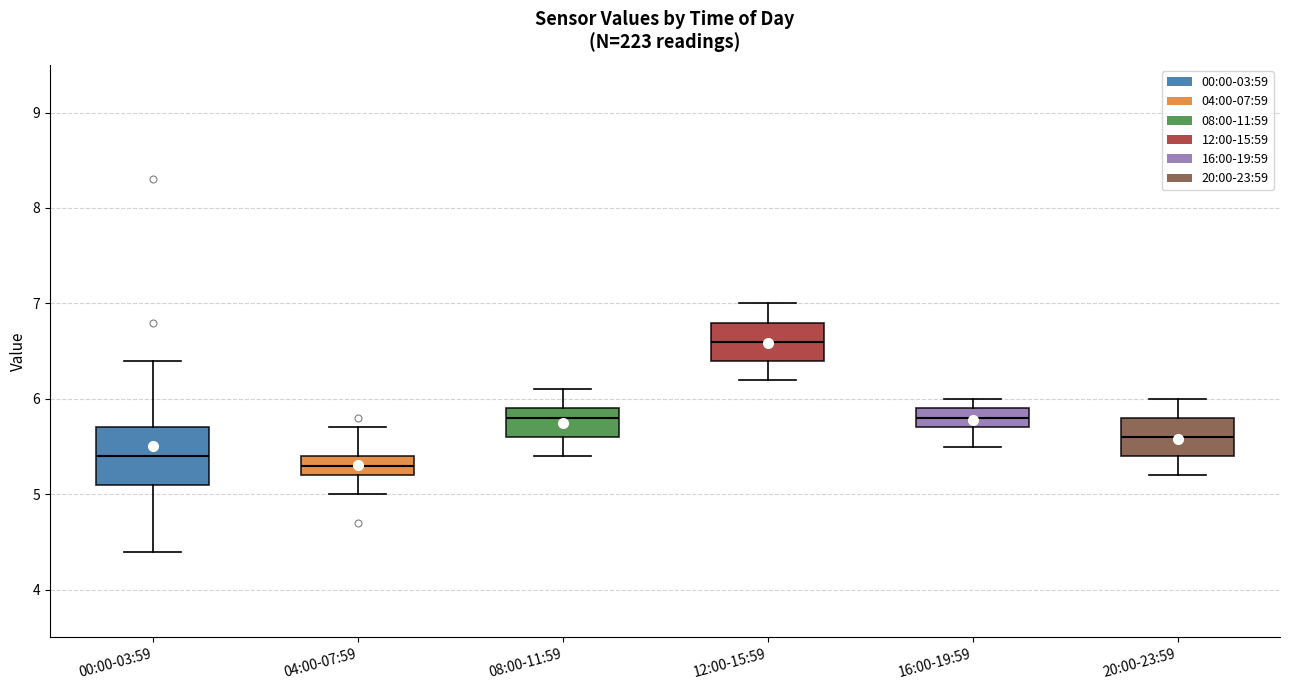

Reading left to right, read every box against the y-axis: the position of its median line, the range the box covers, and the ends of its whiskers. The values are not printed on the chart, so give them approximately, as read against the axis.

00:00-03:59: median 5.4, box 5.1 to 5.7, whiskers 4.4 to 6.4
04:00-07:59: median 5.3, box 5.2 to 5.4, whiskers 5.0 to 5.7
08:00-11:59: median 5.8, box 5.6 to 5.9, whiskers 5.4 to 6.1
12:00-15:59: median 6.6, box 6.4 to 6.8, whiskers 6.2 to 7.0
16:00-19:59: median 5.8, box 5.7 to 5.9, whiskers 5.5 to 6.0
20:00-23:59: median 5.6, box 5.4 to 5.8, whiskers 5.2 to 6.0